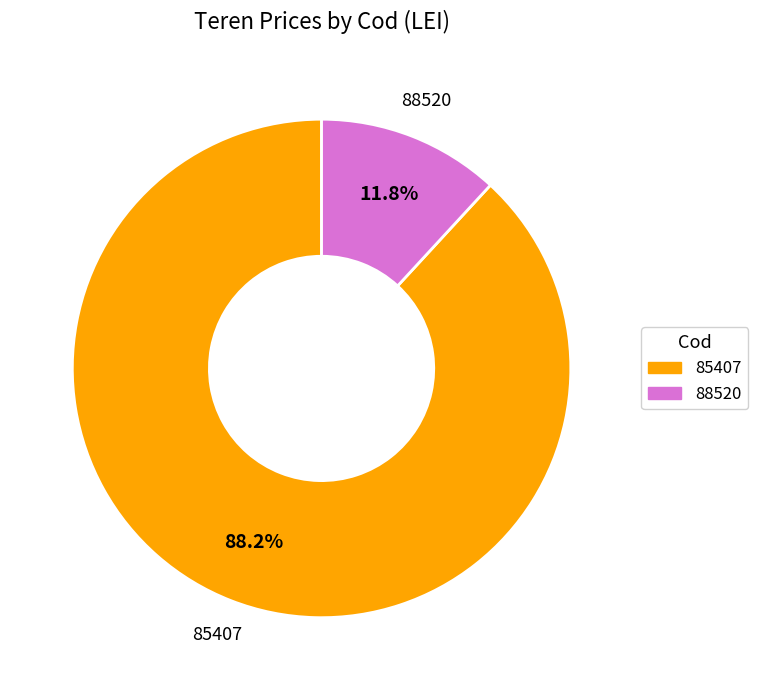

Which category has the smallest portion of the pie?

88520